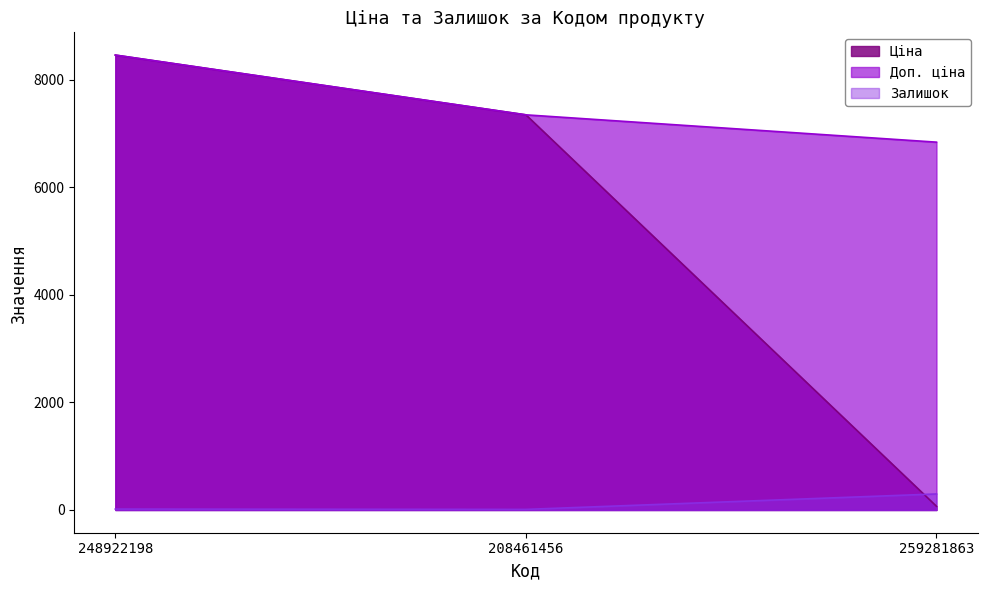

Is the value of Ціна at 248922198 greater than the value of Доп. ціна at 259281863?

Yes